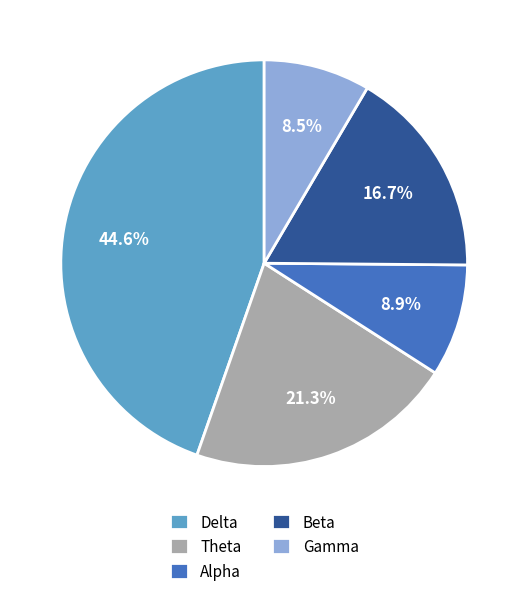

What percentage is the Delta slice, to the nearest percent?

45%